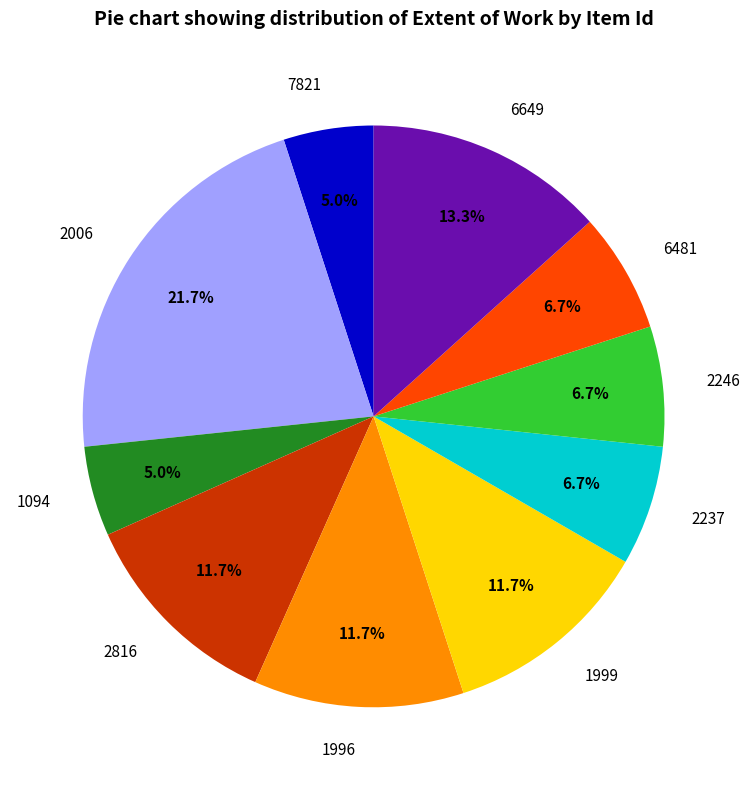

Is it true that 6649 is 8% of the pie?

False